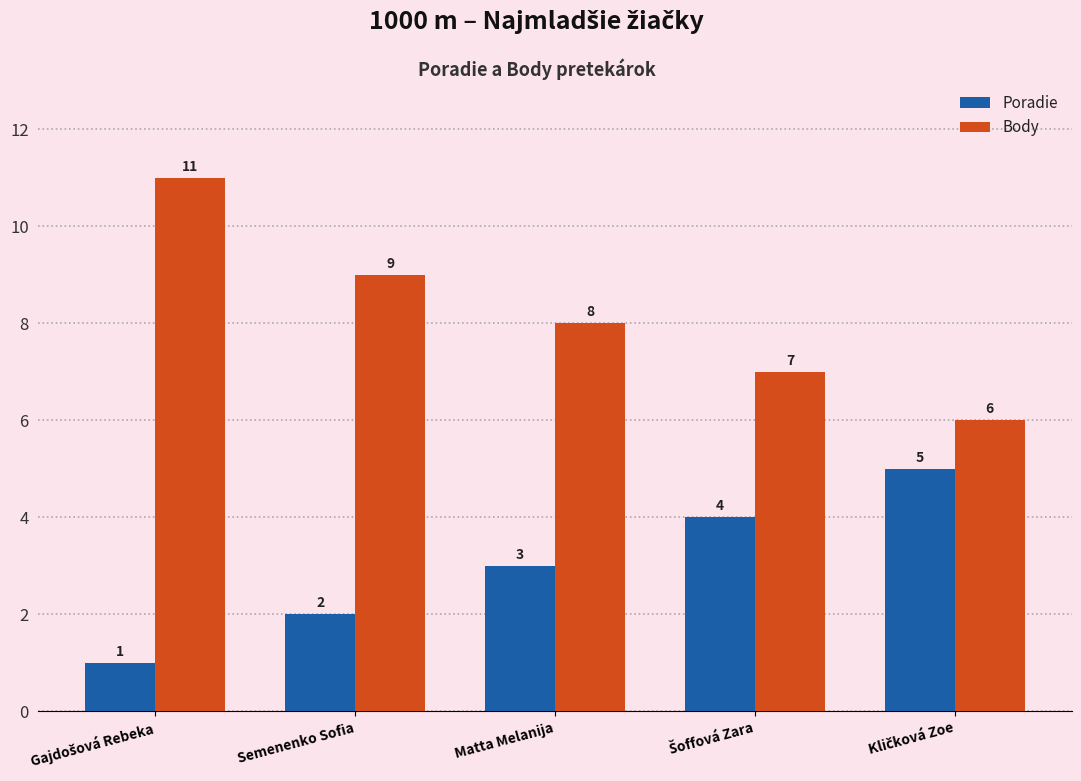

What is the maximum value shown in the chart?

11